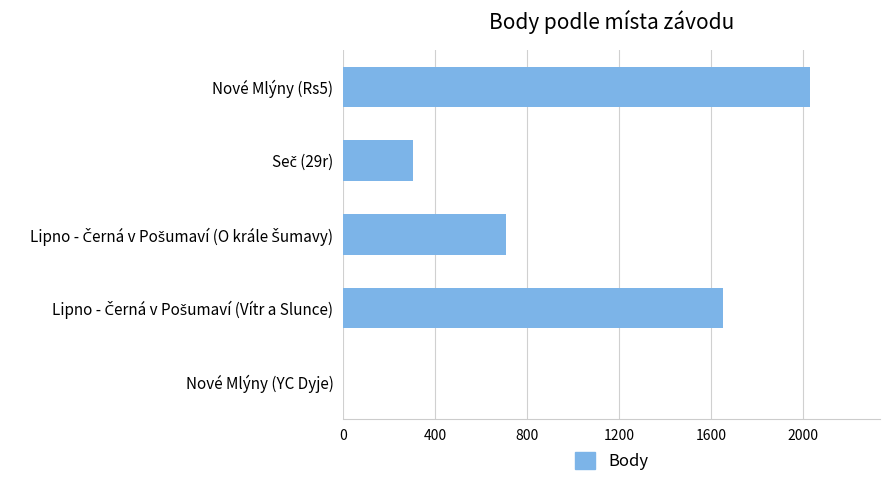

What is the maximum value shown in the chart?

2030